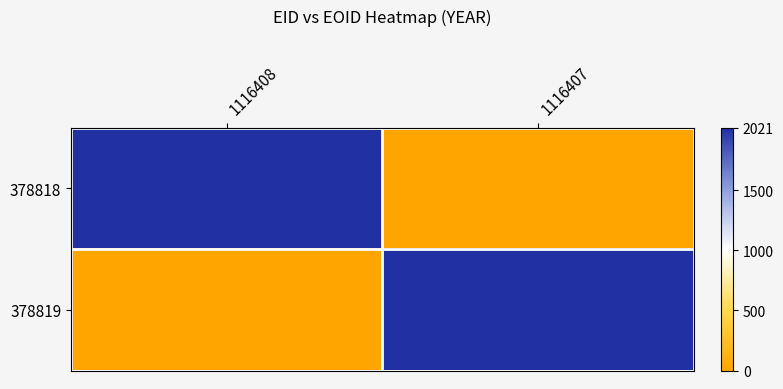

Reading left to right, list all the values displayed in this chart.

378818: 1116408=2021	1116407=0
378819: 1116408=0	1116407=2021